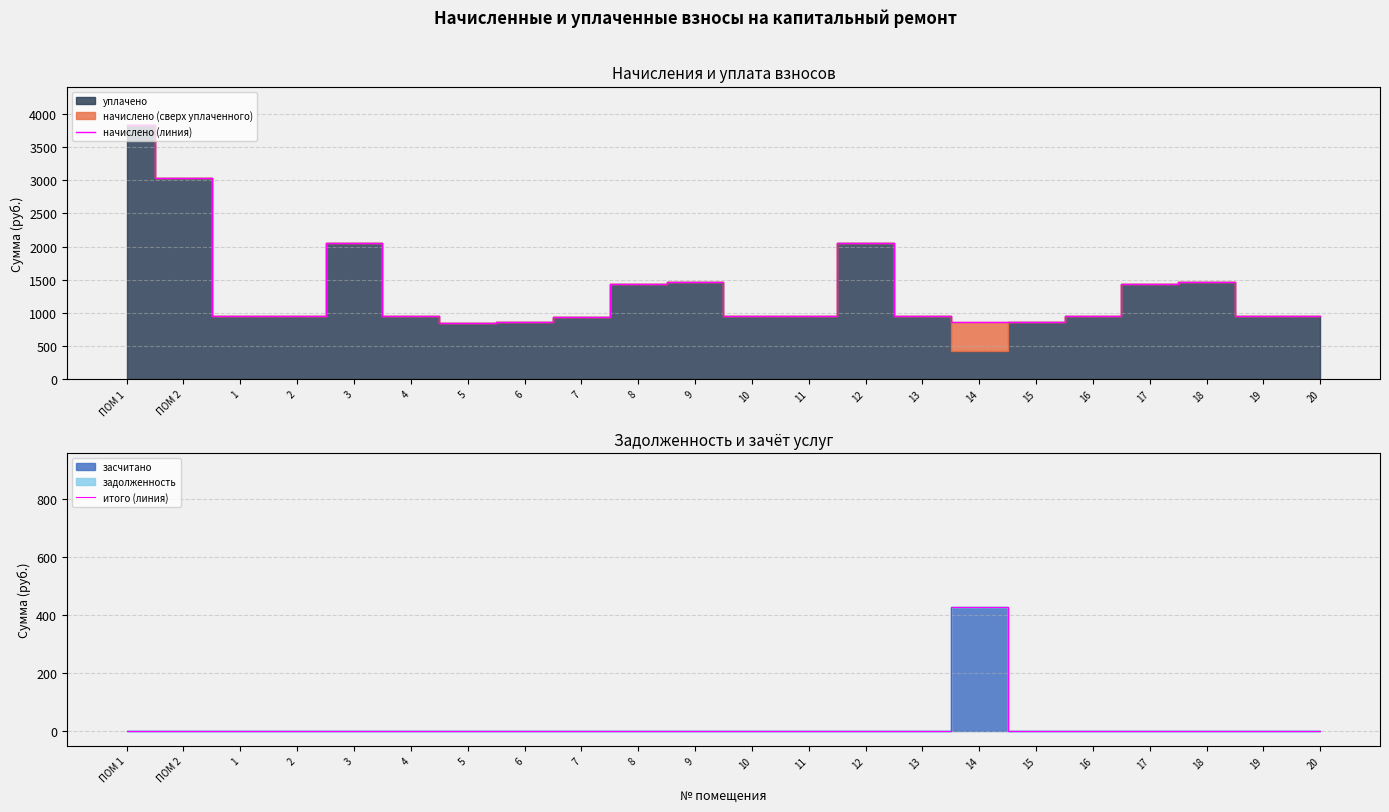

What is the label of the 9th point from the left?

7